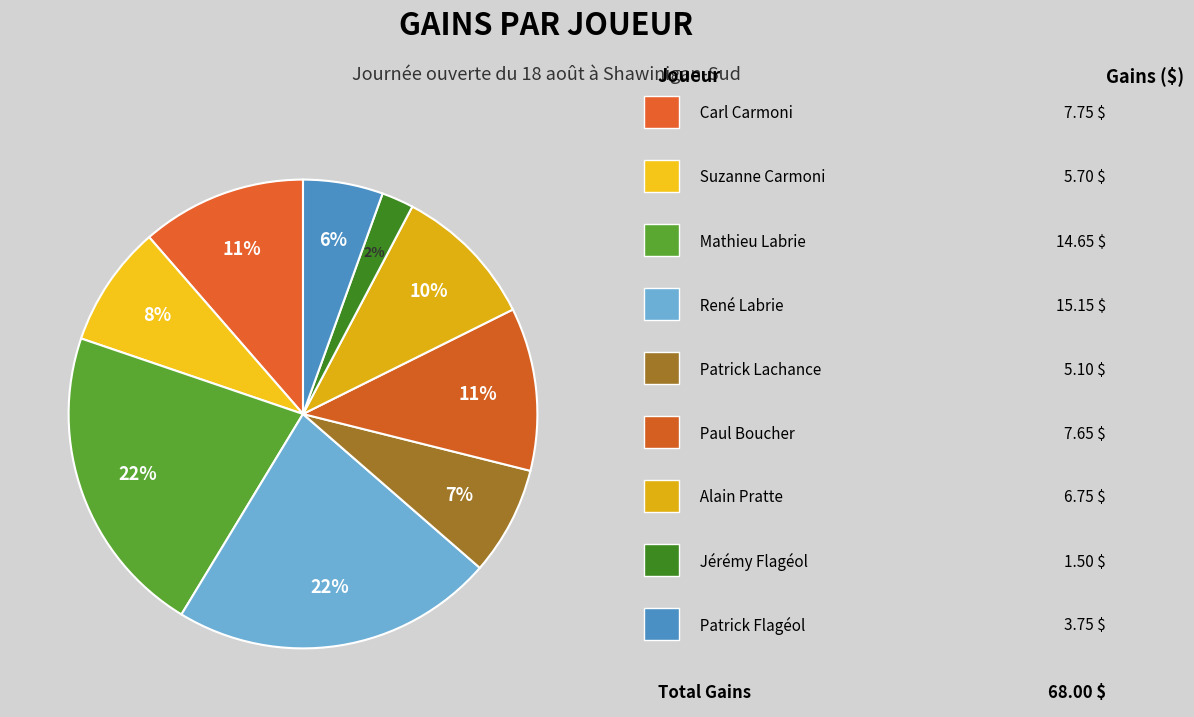

How many slices are in this pie chart?

9